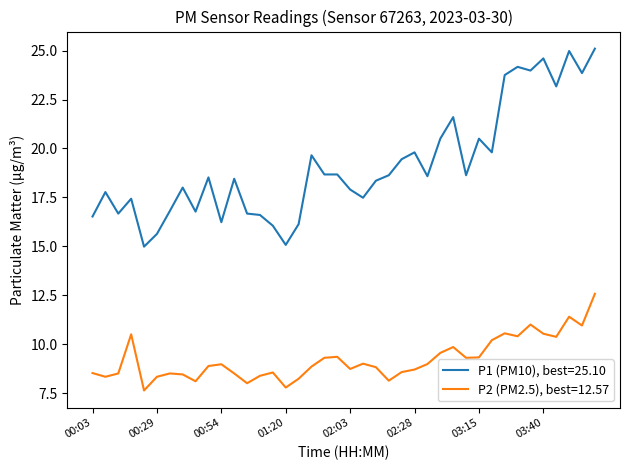

How many lines are shown in the chart?

2